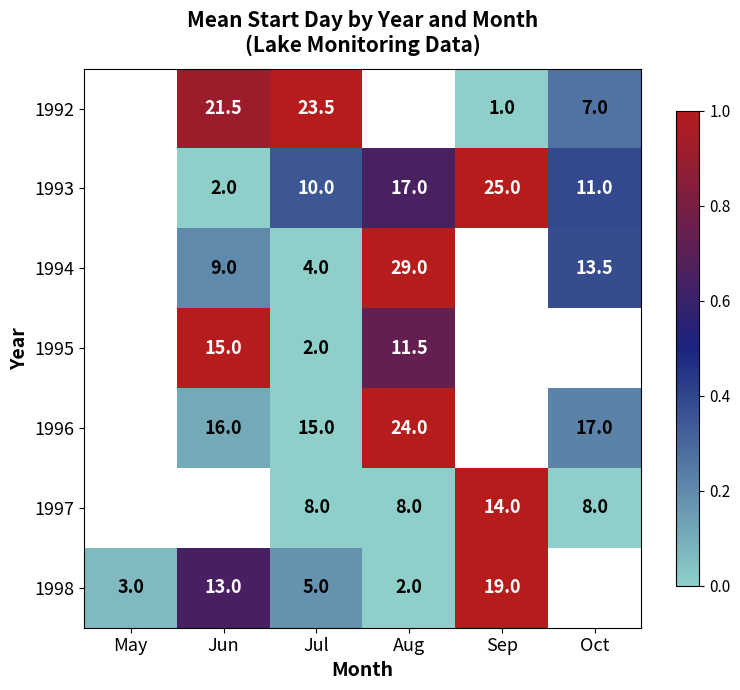

Which category has the lowest value across all series?

Sep